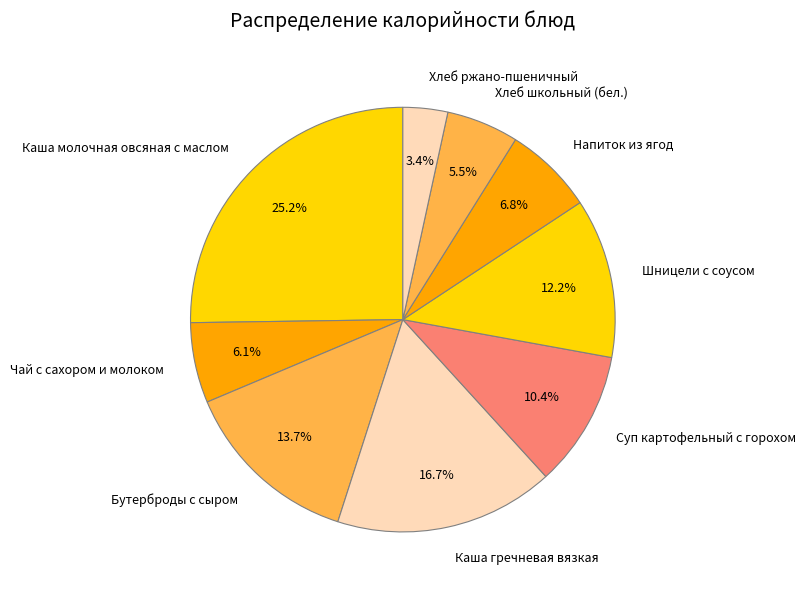

How many segments does this pie chart have?

9